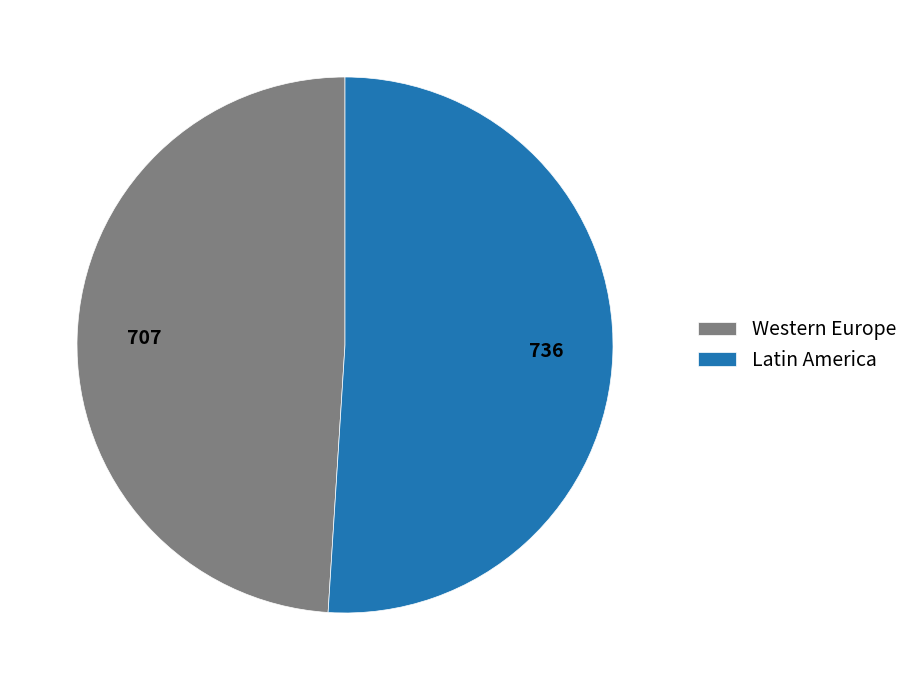

Is there a majority slice in this chart?

Yes